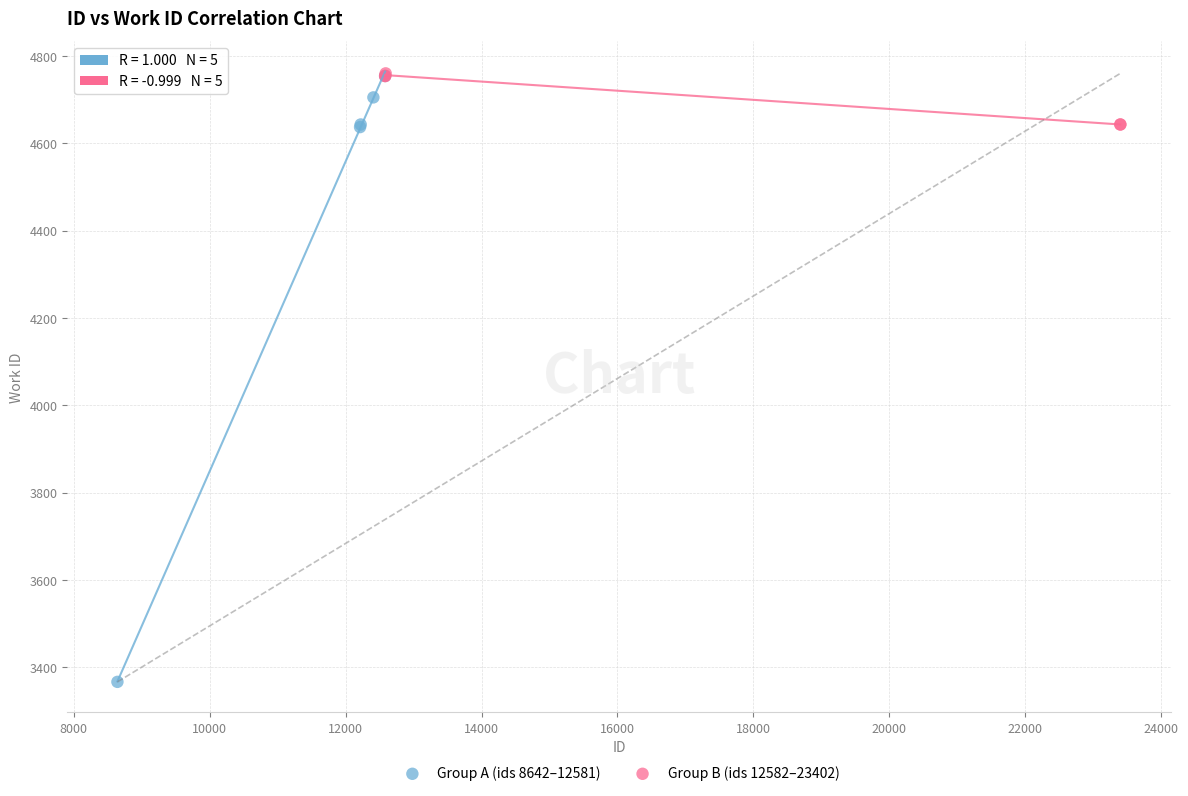

Which series has the widest spread of Y values?

Group A (ids 8642–12581)